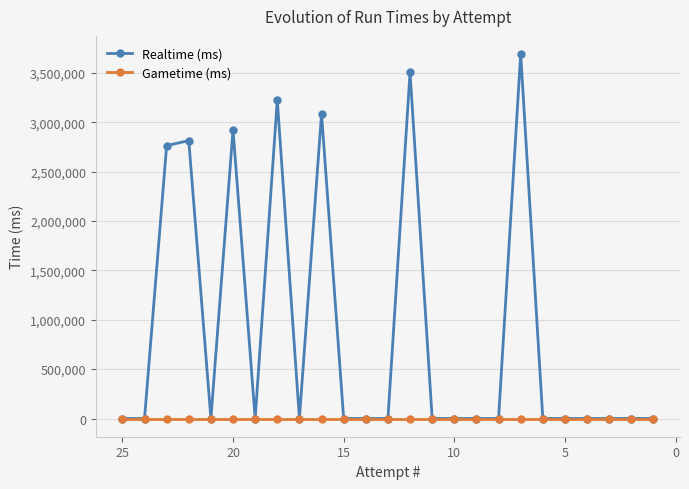

What is the value of the Realtime (ms) point at the 6th from the left?

2924595